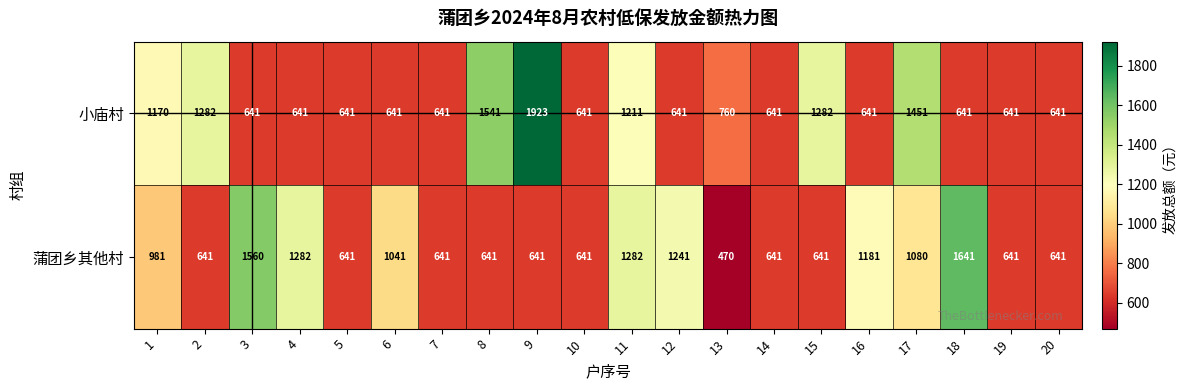

What is the minimum value shown in the chart?

470